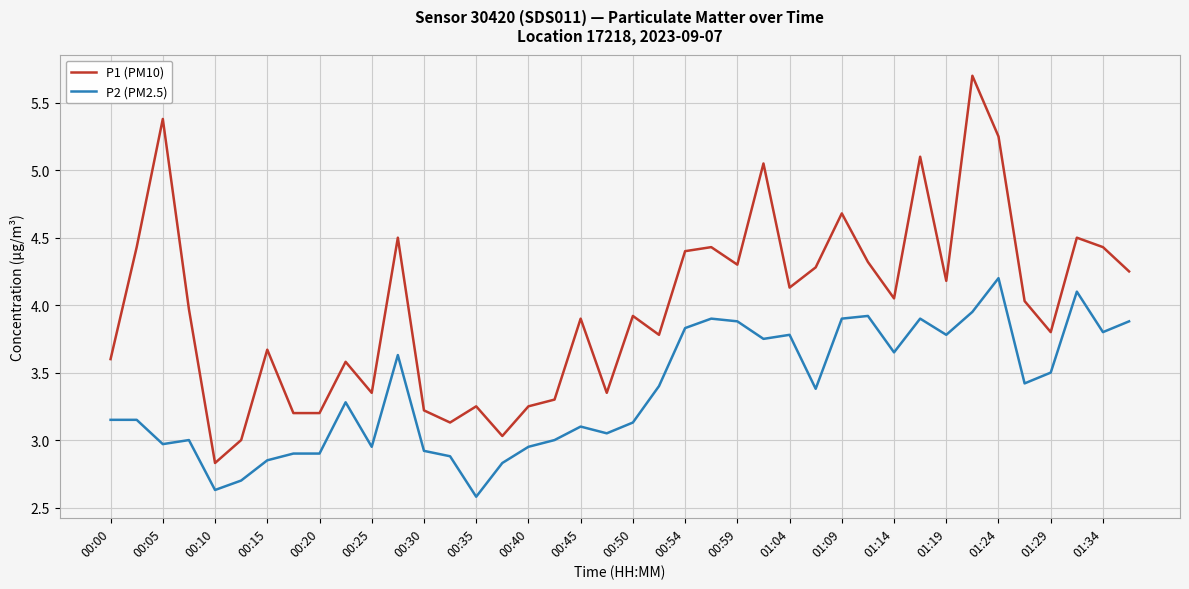

What is the sum of all P2 (PM2.5) values?

134.5